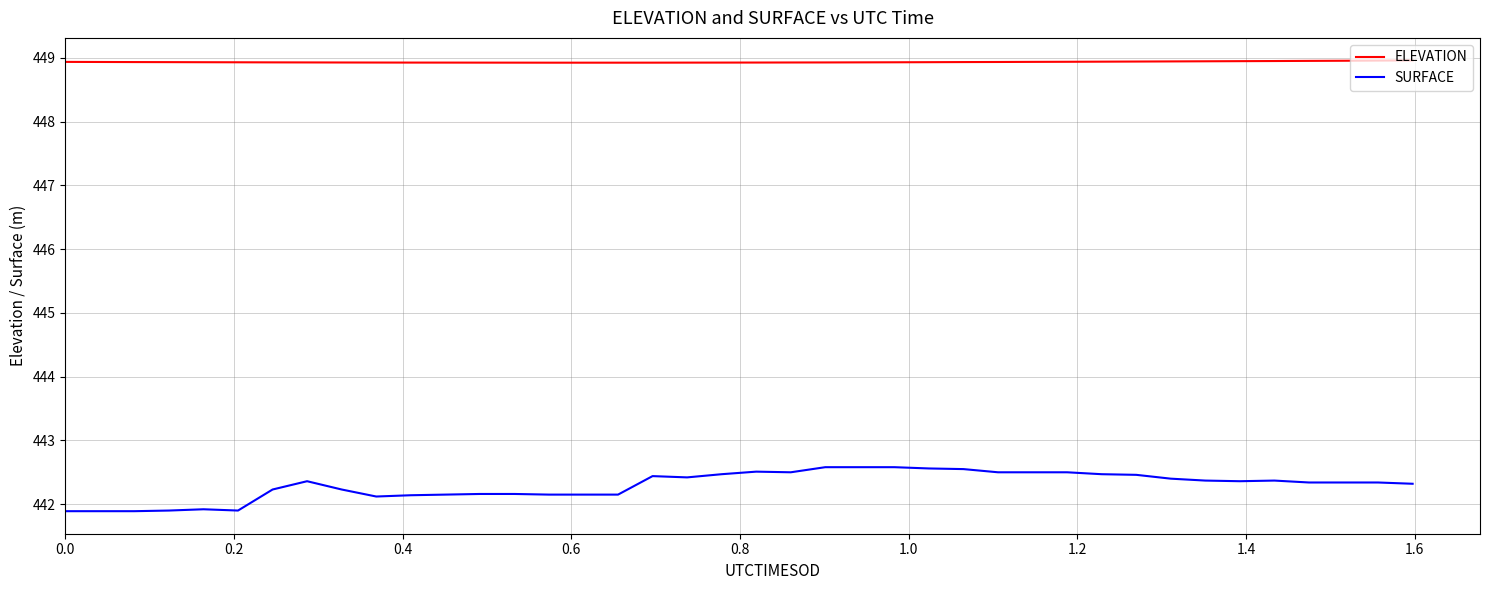

Which series has the widest spread of values?

SURFACE